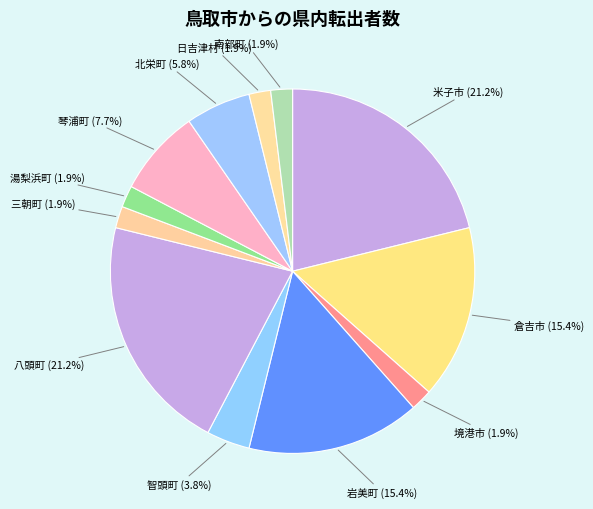

To the nearest percent, what is the average slice percentage?

8%